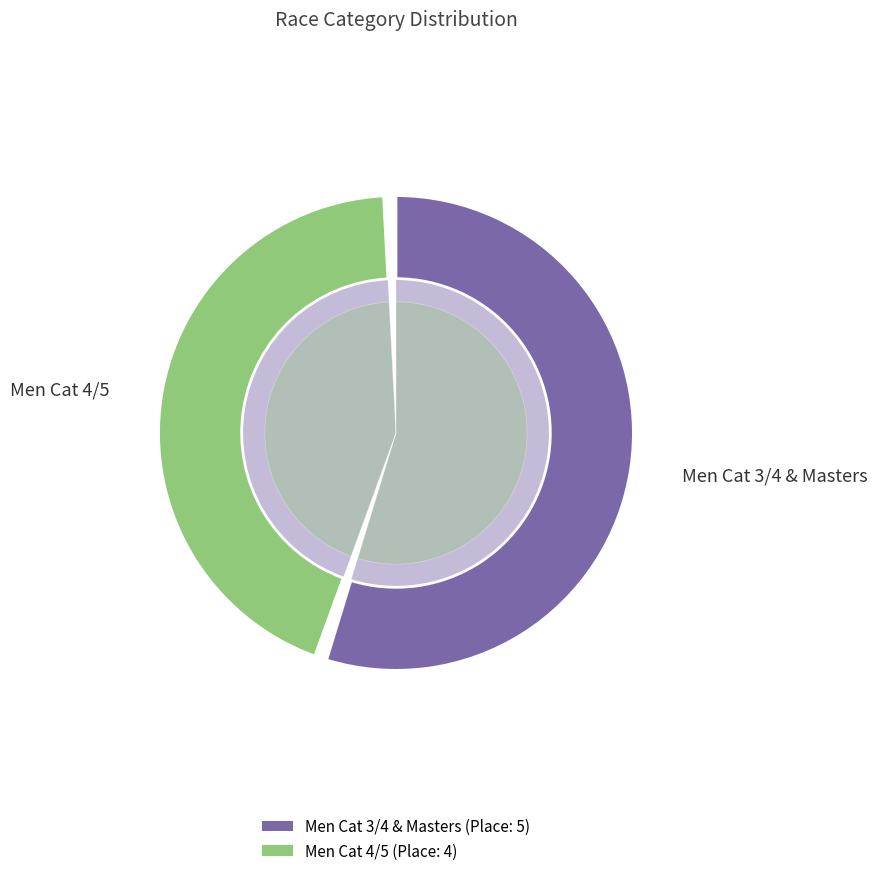

Rank the categories by value from lowest to highest.

Men Cat 4/5, Men Cat 3/4 & Masters